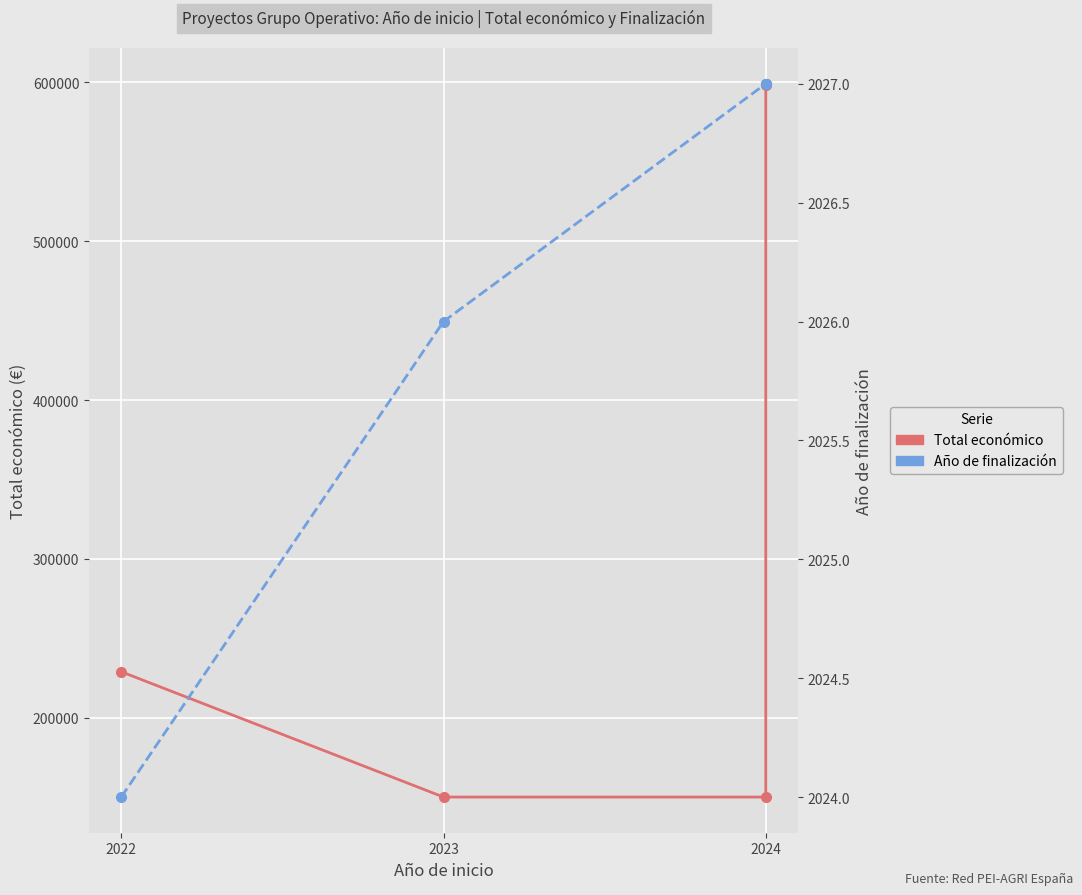

Which series changed the most between 2023 and 2024?

Total económico